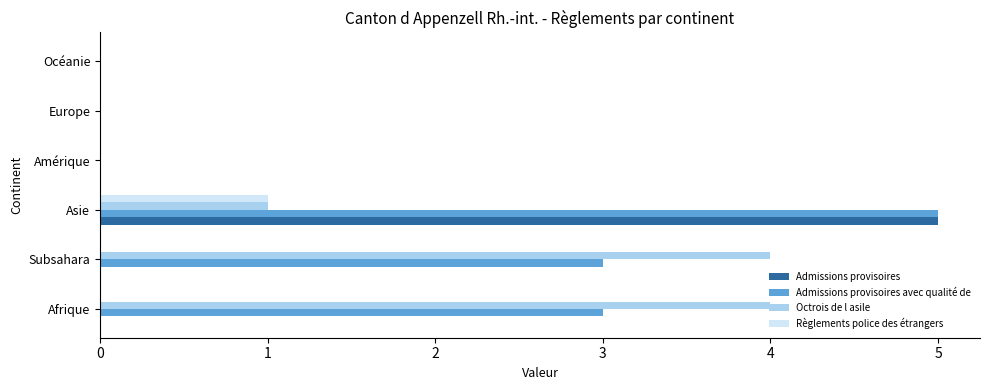

Which category has the highest value across all series?

Asie